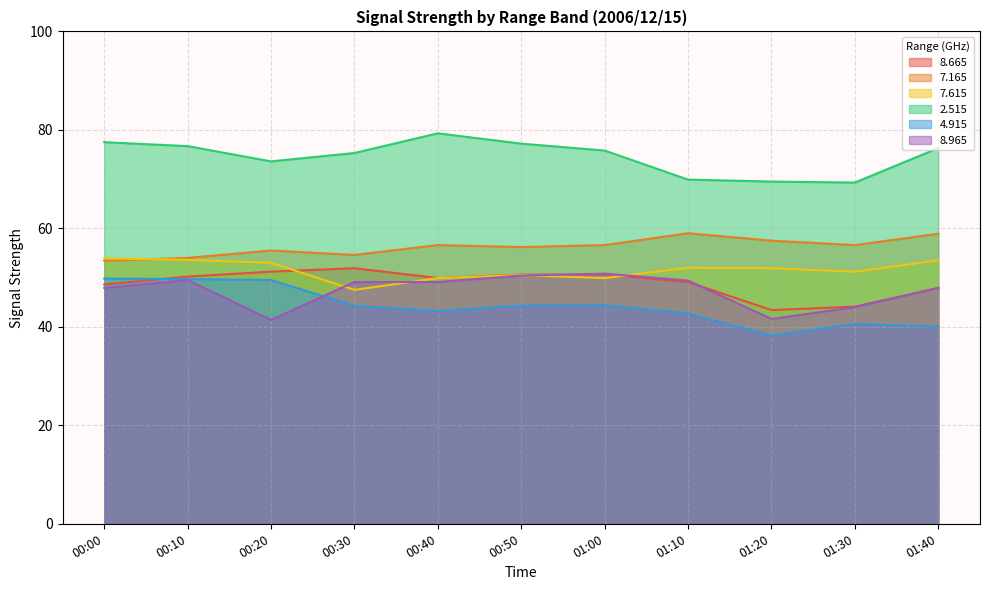

What is the maximum value shown in the chart?

79.3